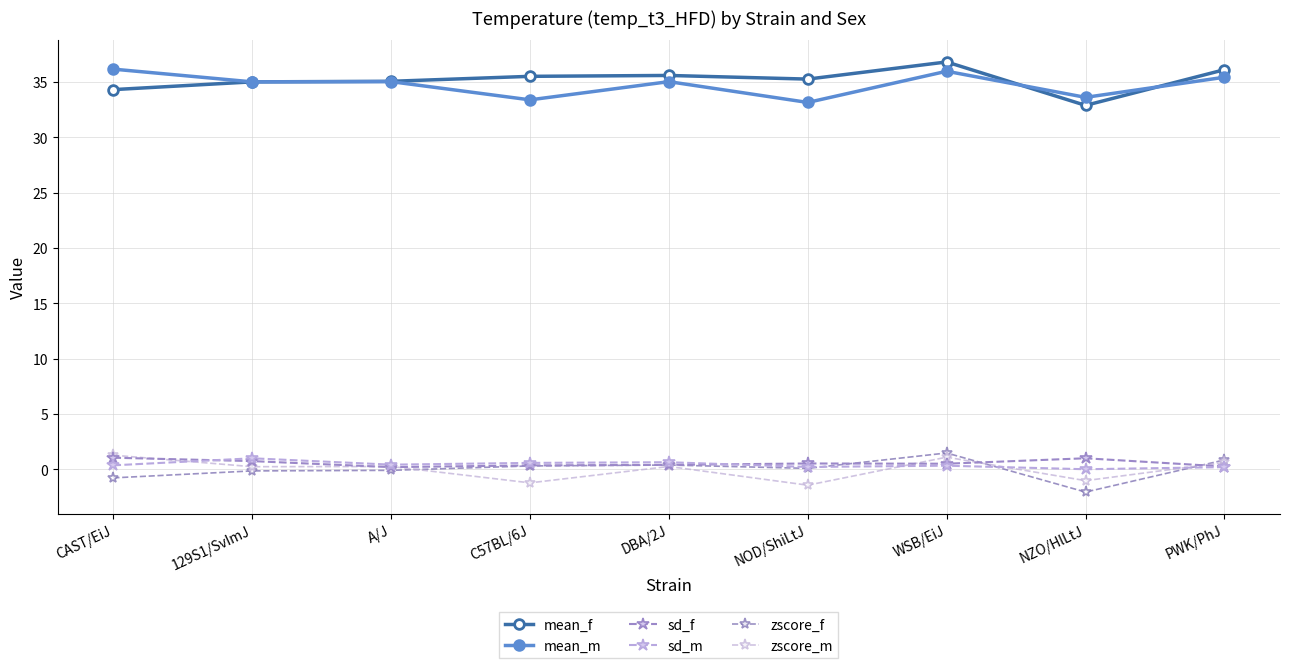

Between A/J and NOD/ShiLtJ, which is larger?

NOD/ShiLtJ